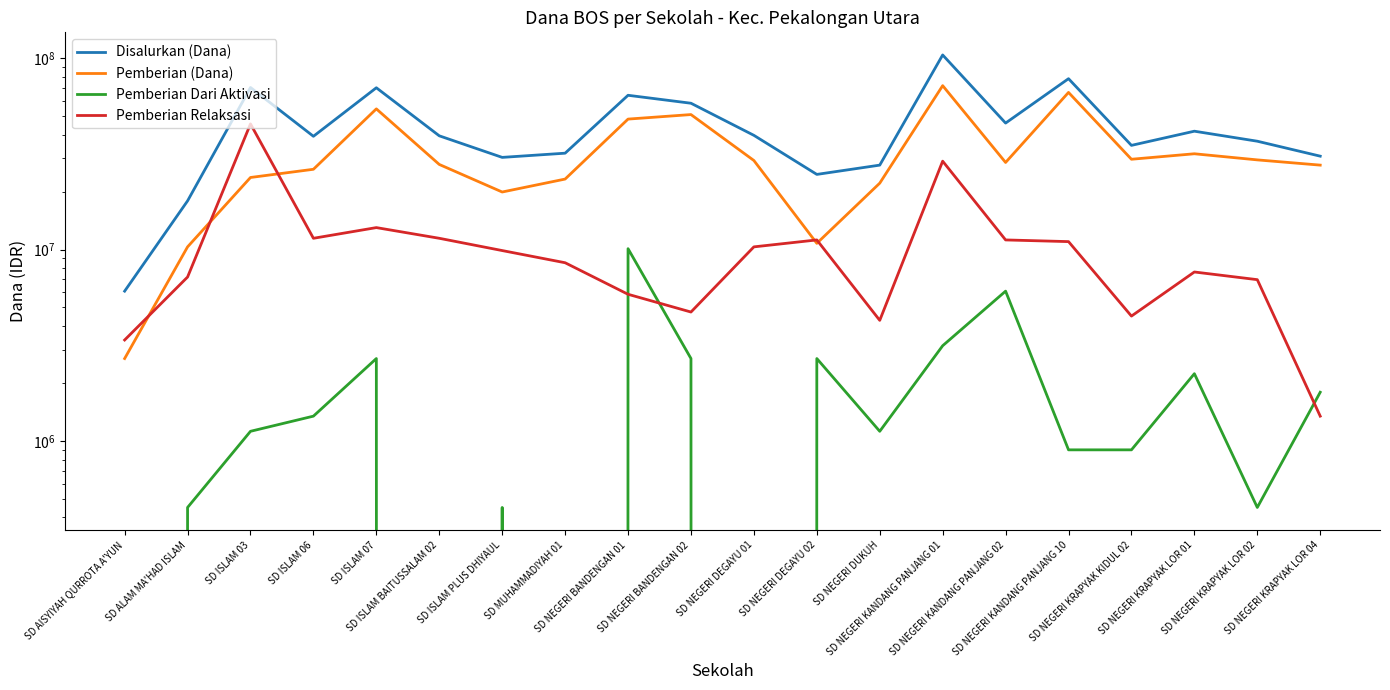

How many interior local valleys does the Pemberian Dari Aktivasi series have?

5